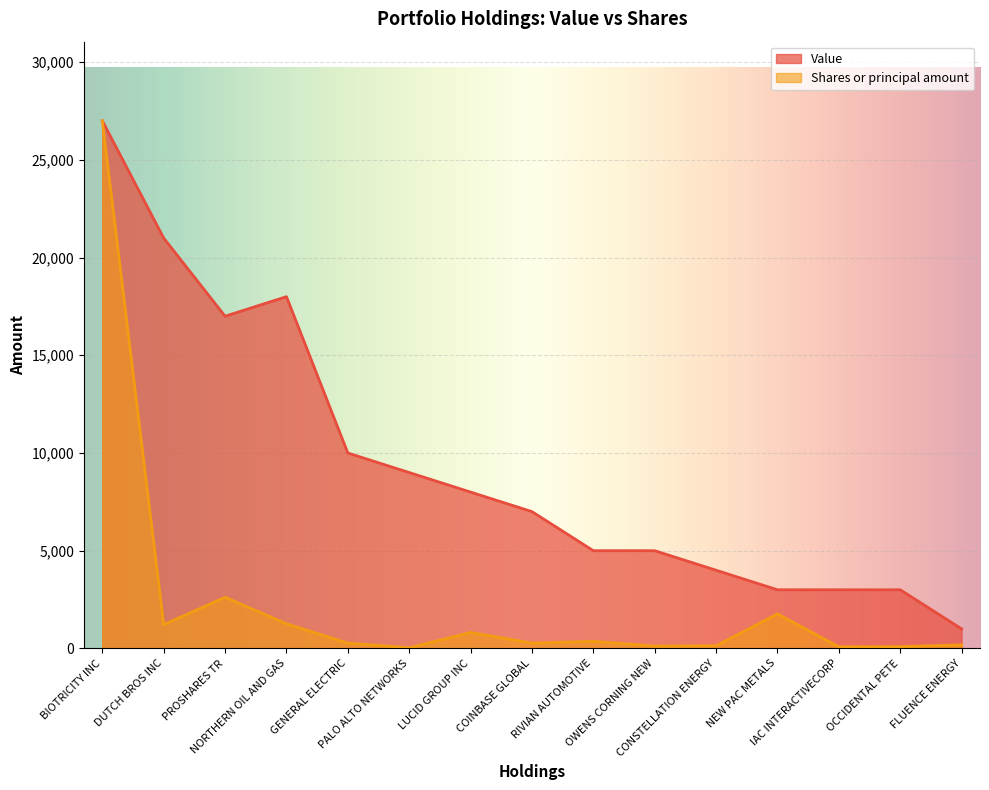

Where is Shares or principal amount nearest to the value 13516?

PROSHARES TR